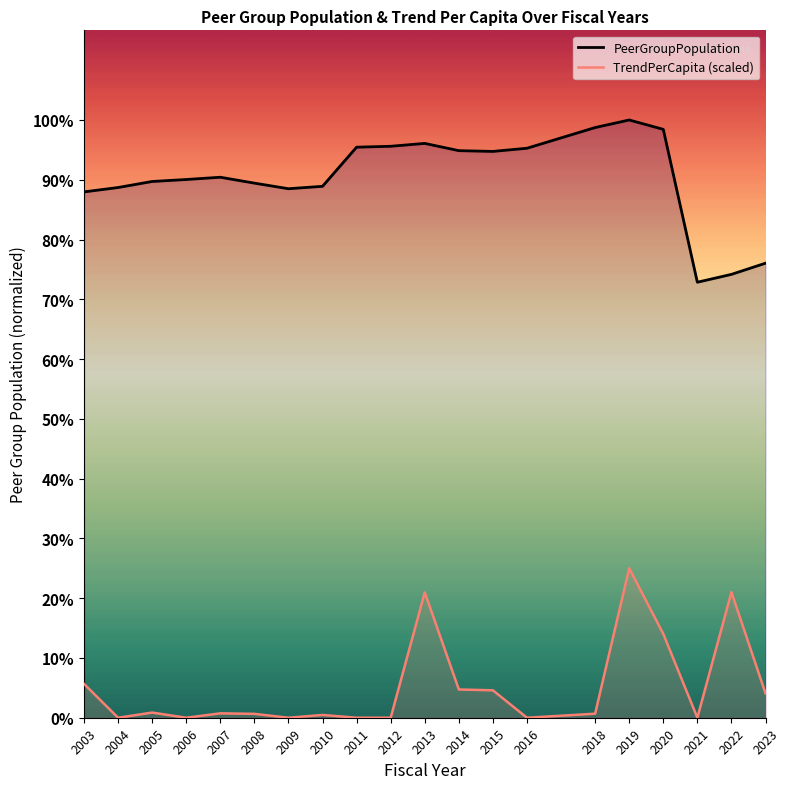

At which category does TrendPerCapita (scaled) reach its first local valley?

2004